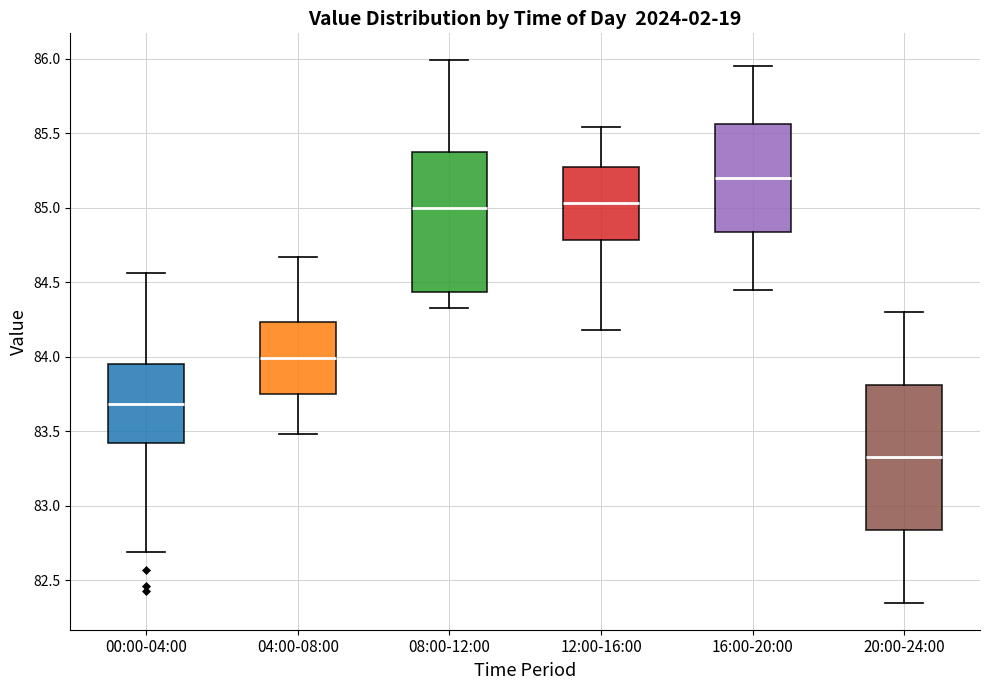

Reading left to right, transcribe this box plot: for each box, give where its median line is, the range the box spans, and where its two whiskers end, as read against the y-axis. The values are not printed on the chart, so give them approximately, as read against the axis.

00:00-04:00: median 83.70, box 83.40 to 83.95, whiskers 82.70 to 84.55
04:00-08:00: median 84.00, box 83.75 to 84.25, whiskers 83.50 to 84.65
08:00-12:00: median 85.00, box 84.45 to 85.40, whiskers 84.35 to 86.00
12:00-16:00: median 85.05, box 84.80 to 85.30, whiskers 84.20 to 85.55
16:00-20:00: median 85.20, box 84.85 to 85.55, whiskers 84.45 to 85.95
20:00-24:00: median 83.35, box 82.85 to 83.80, whiskers 82.35 to 84.30